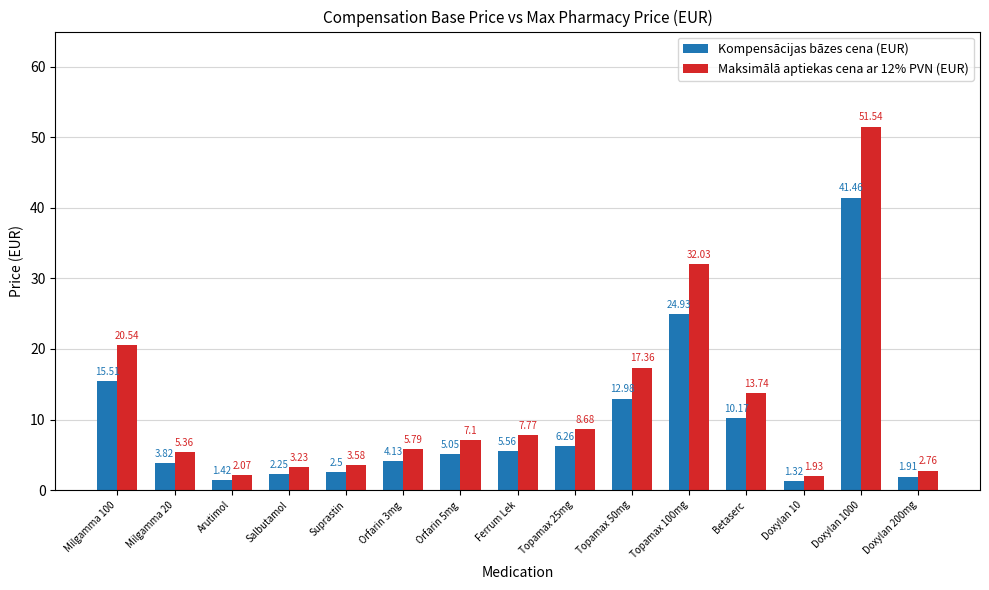

What is the average value of the Maksimālā aptiekas cena ar 12% PVN (EUR) series?

12.2